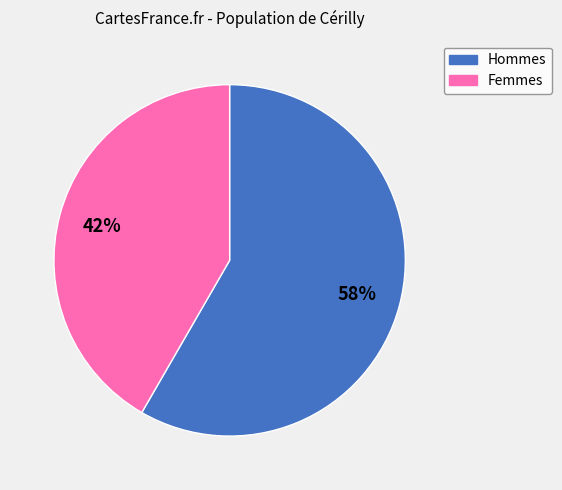

To the nearest percent, what is the average slice percentage?

50%